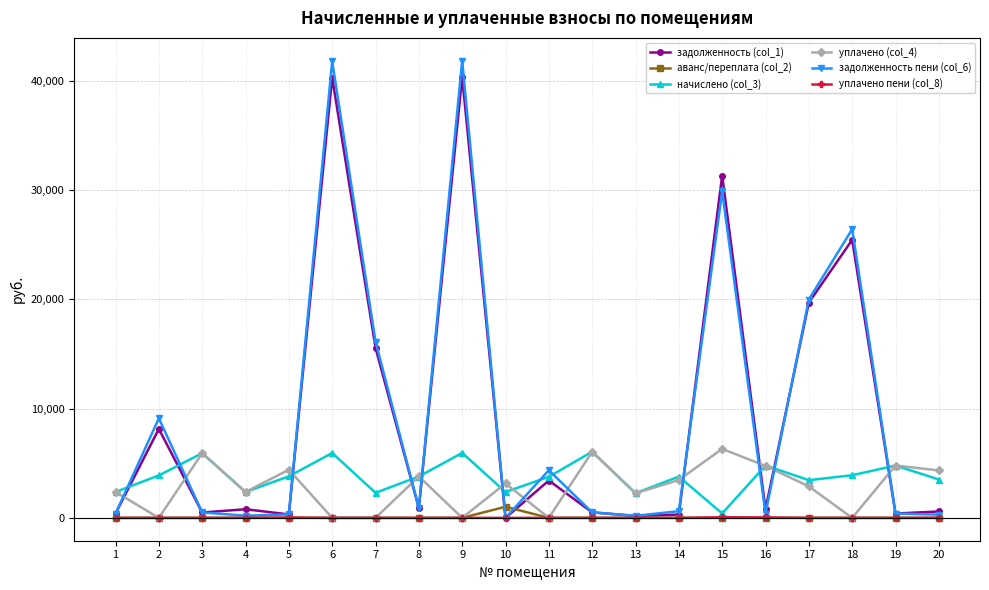

Is the value of начислено (col_3) at 13 greater than the value of задолженность (col_1) at 12?

Yes